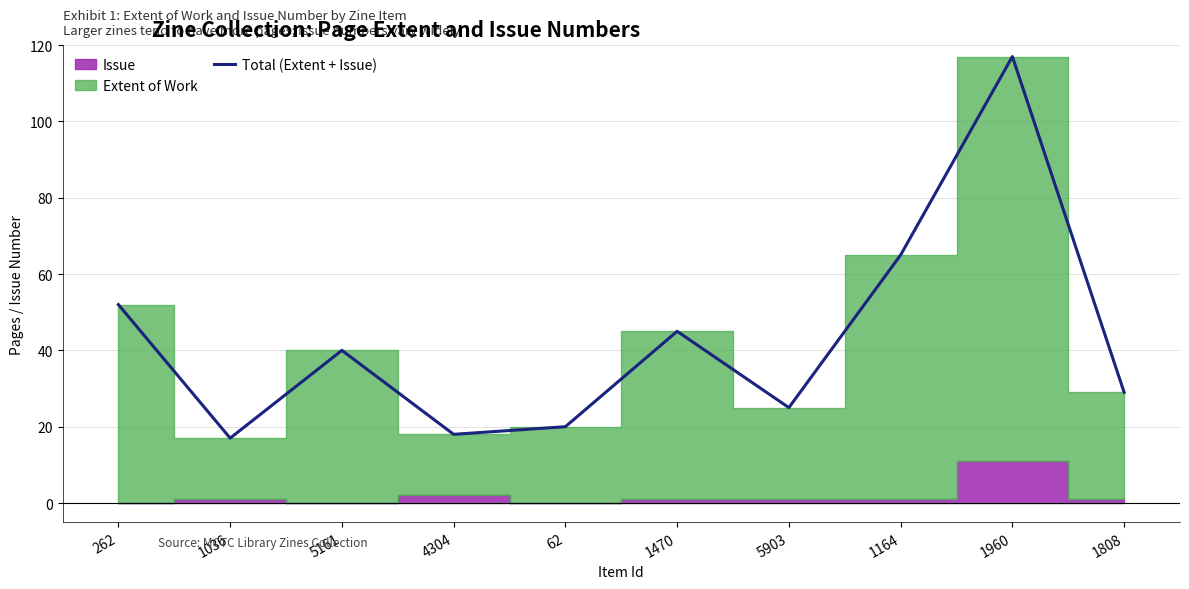

What is the maximum value shown in the chart?

117